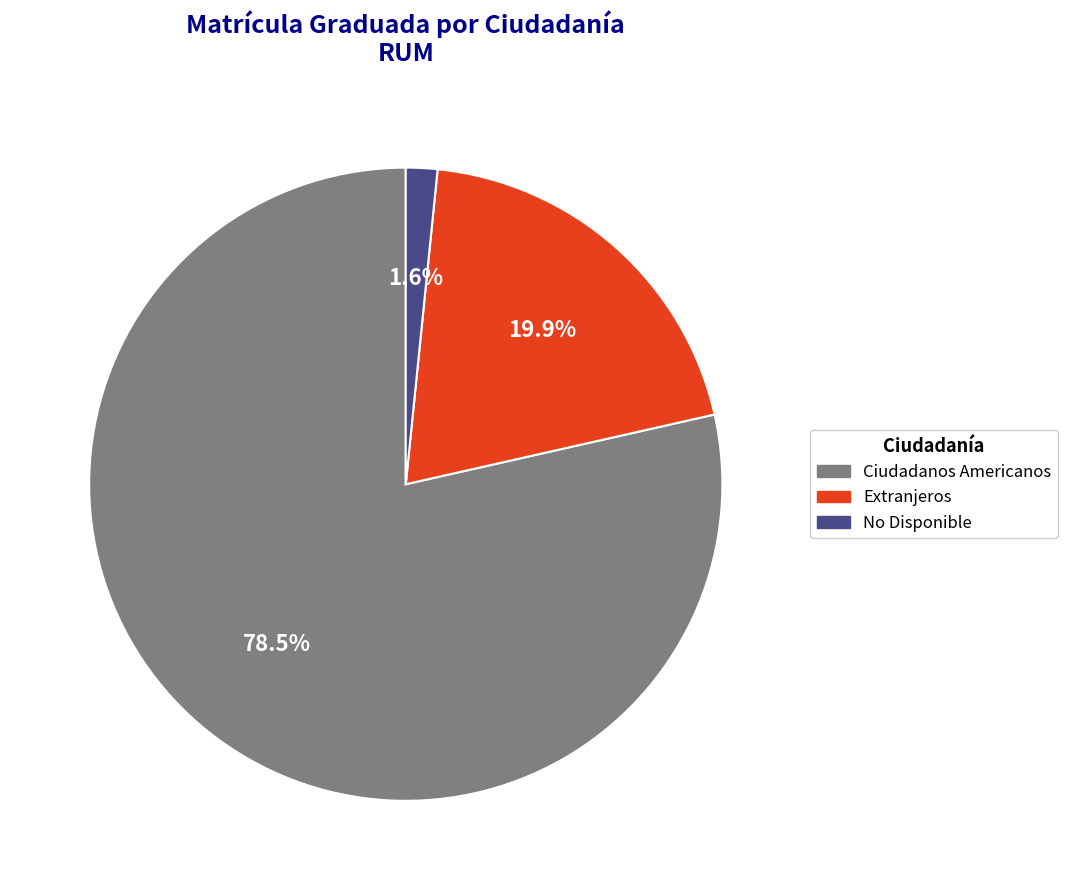

Which slice is the smallest?

No Disponible